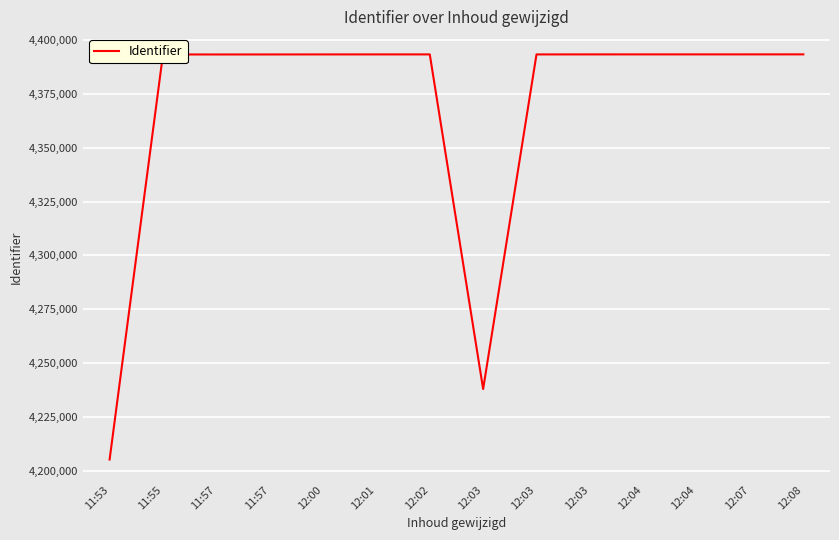

Where is the first local minimum?

11:57